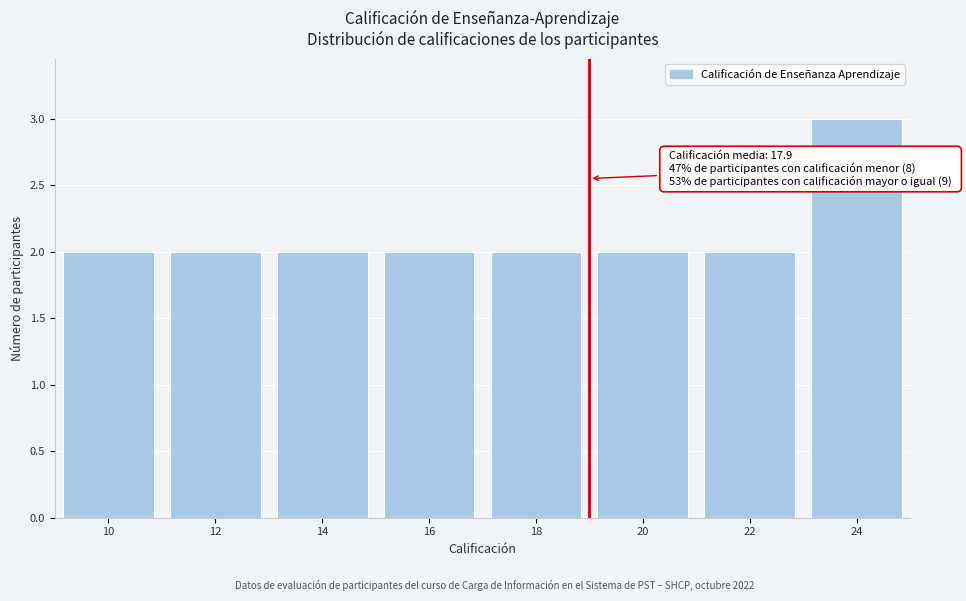

Reading left to right, list all the values displayed in this chart.

2	2	2	2	2	2	2	3